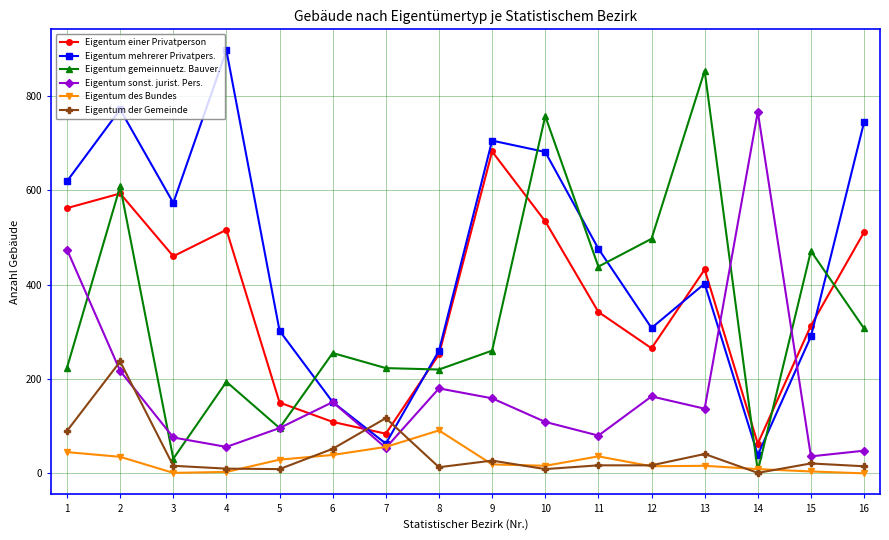

What is the average value of the Eigentum einer Privatperson series?

367